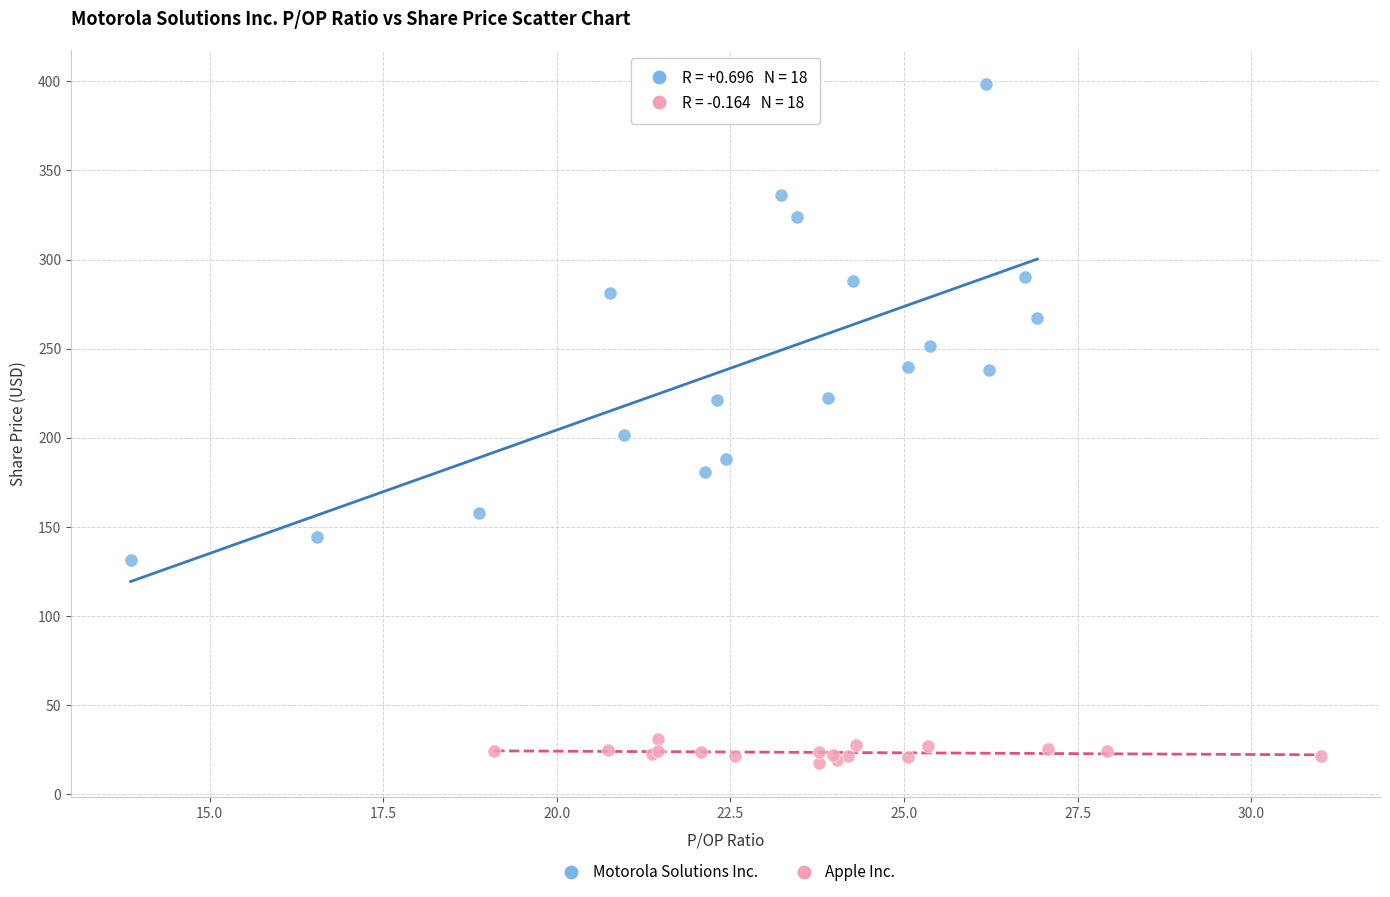

Which series contains the highest Y value?

Motorola Solutions Inc.